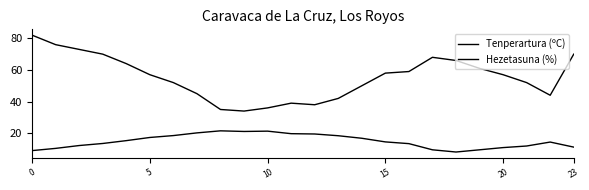

What is the maximum value shown in the chart?

82.0